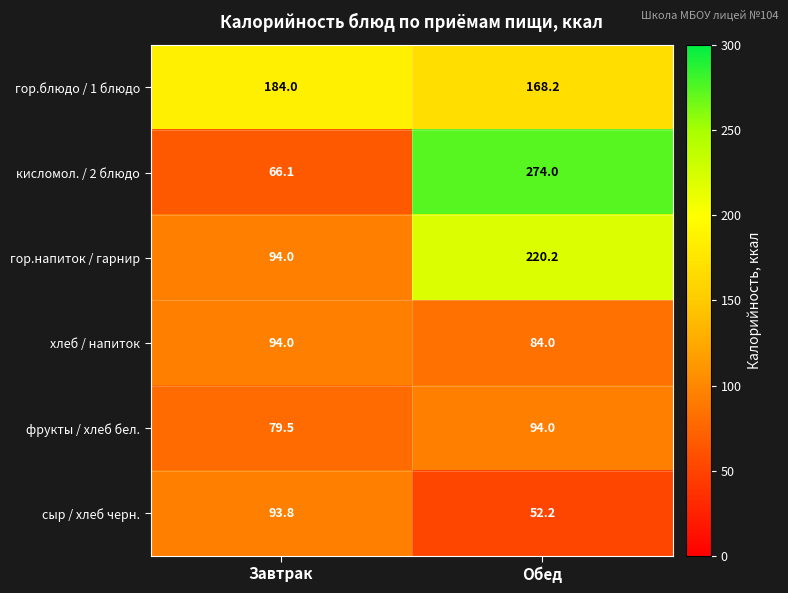

What is the difference between the highest and lowest values at Обед?

221.8